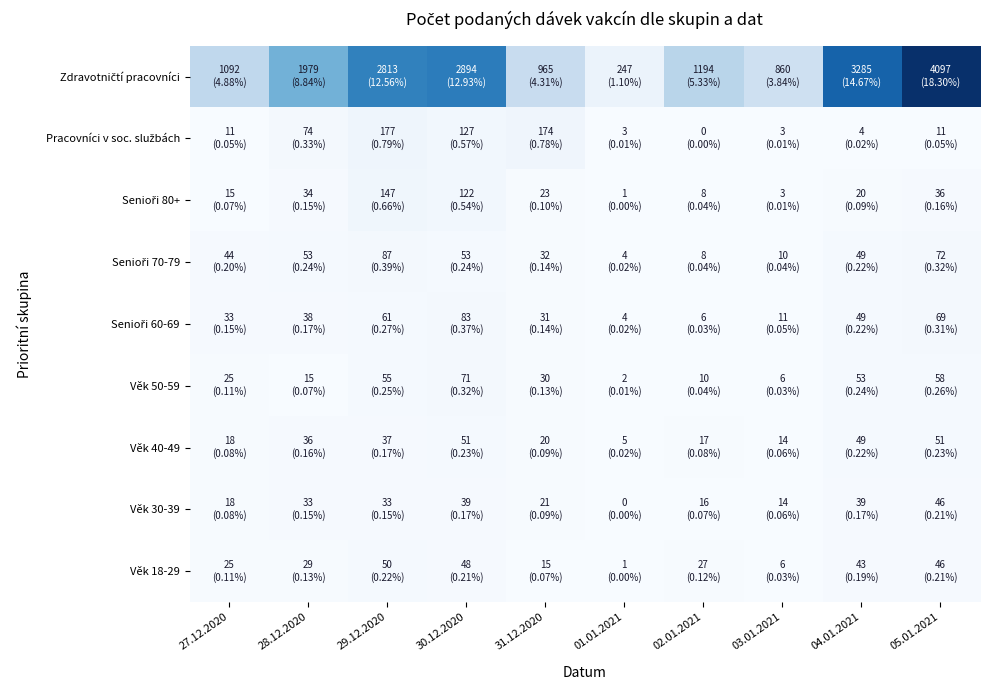

Rank the series by their maximum value, from lowest to highest.

Věk 30-39, Věk 18-29, Věk 40-49, Věk 50-59, Senioři 60-69, Senioři 70-79, Senioři 80+, Pracovníci v soc. službách, Zdravotničtí pracovníci